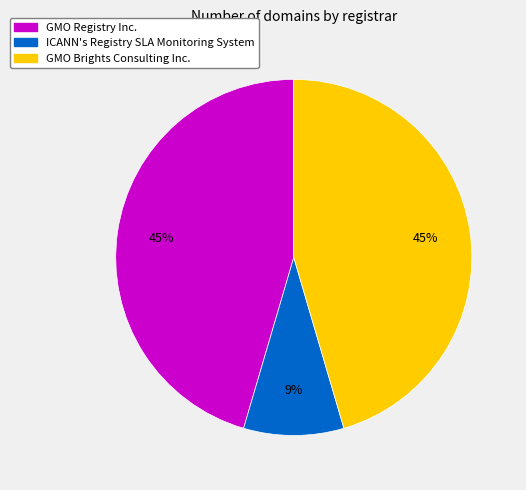

True or false: ICANN's Registry SLA Monitoring System accounts for 9% of the total.

True